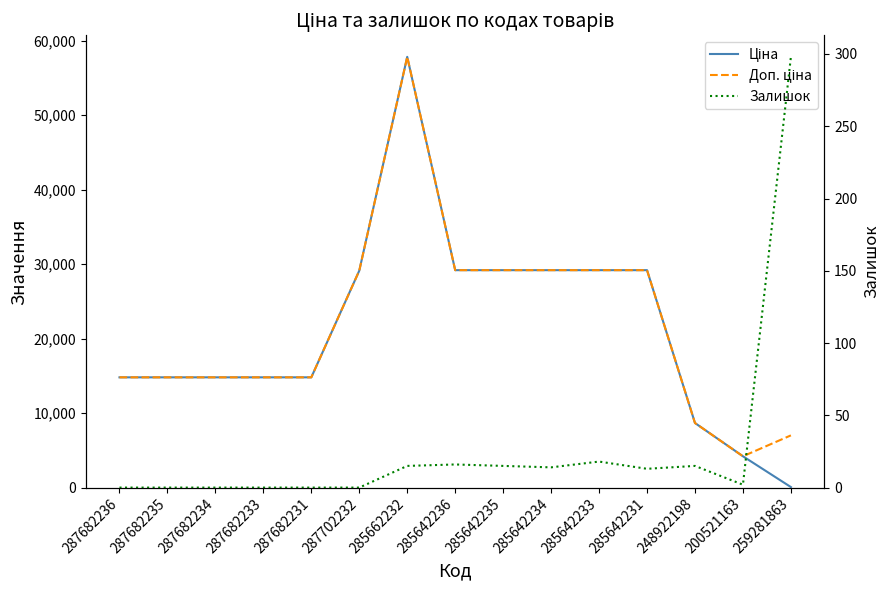

Is the value of Доп. ціна at 287682234 greater than the value of Ціна at 285642235?

No